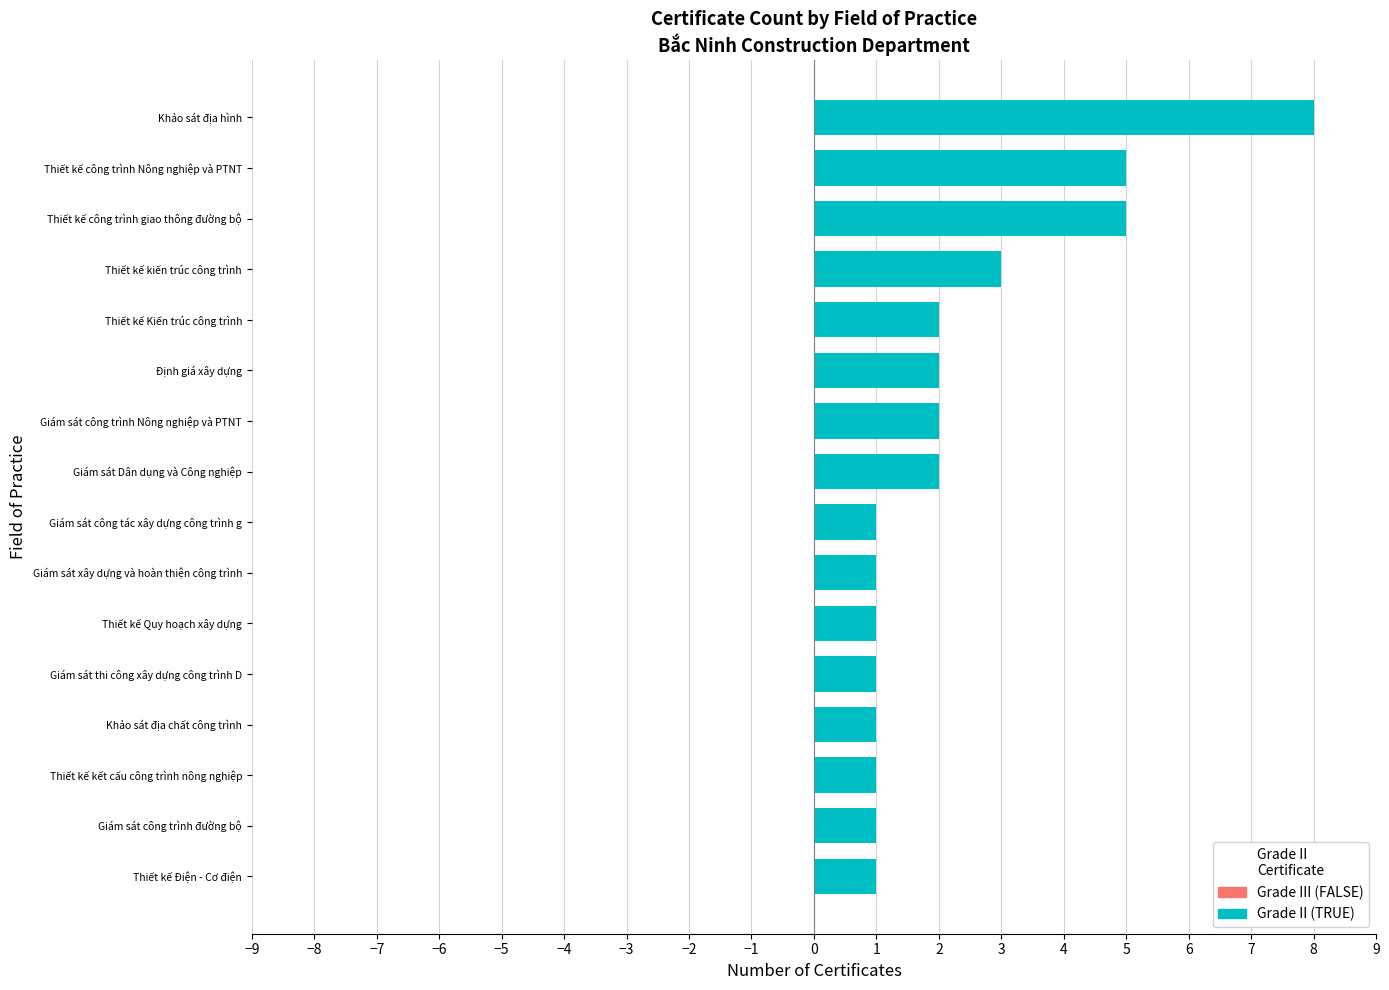

What is the difference between the maximum and second lowest values?

7